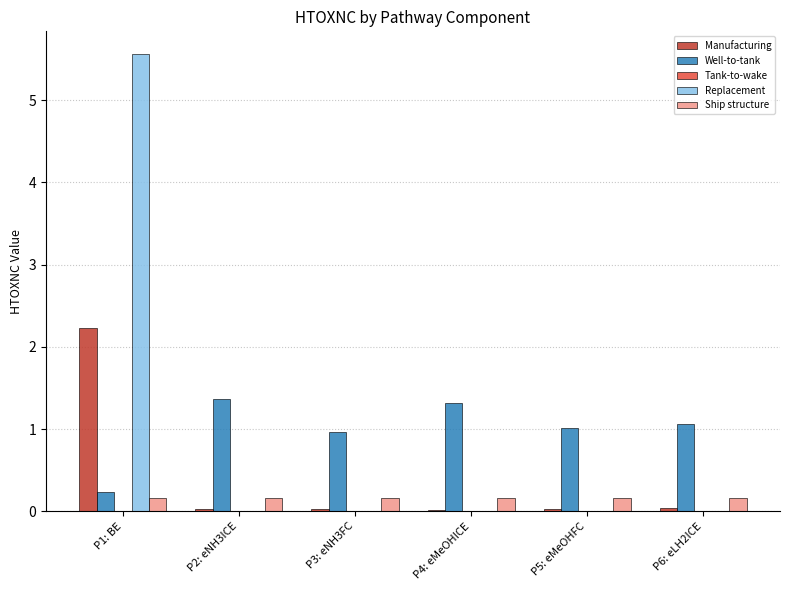

Between P1: BE and P2: eNH3ICE, which series saw the biggest shift?

Replacement